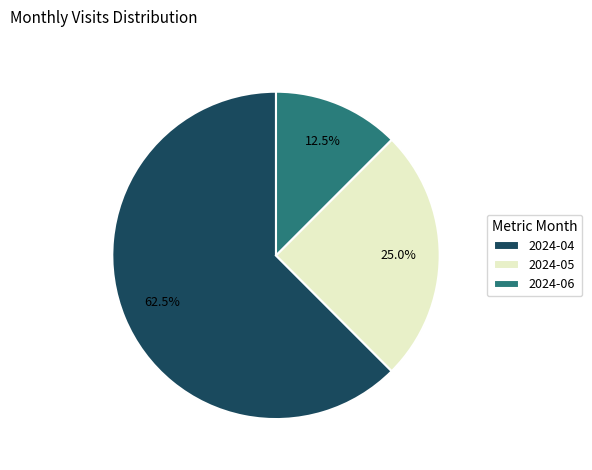

What is the ratio of the value at 2024-05 to the value at 2024-06?

2.0